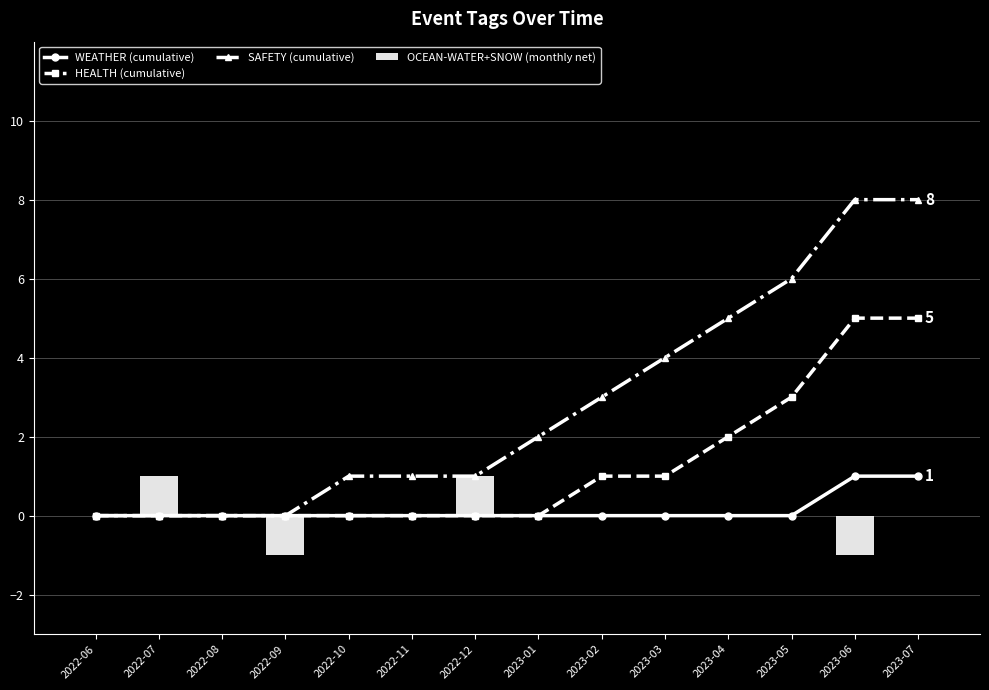

Reading left to right, list all the values displayed in this chart.

WEATHER (cumulative): 0	0	0	0	0	0	0	0	0	0	0	0	1	1
HEALTH (cumulative): 0	0	0	0	0	0	0	0	1	1	2	3	5	5
SAFETY (cumulative): 0	0	0	0	1	1	1	2	3	4	5	6	8	8
OCEAN-WATER+SNOW (monthly net): 0	1	0	-1	0	0	1	0	0	0	0	0	-1	0